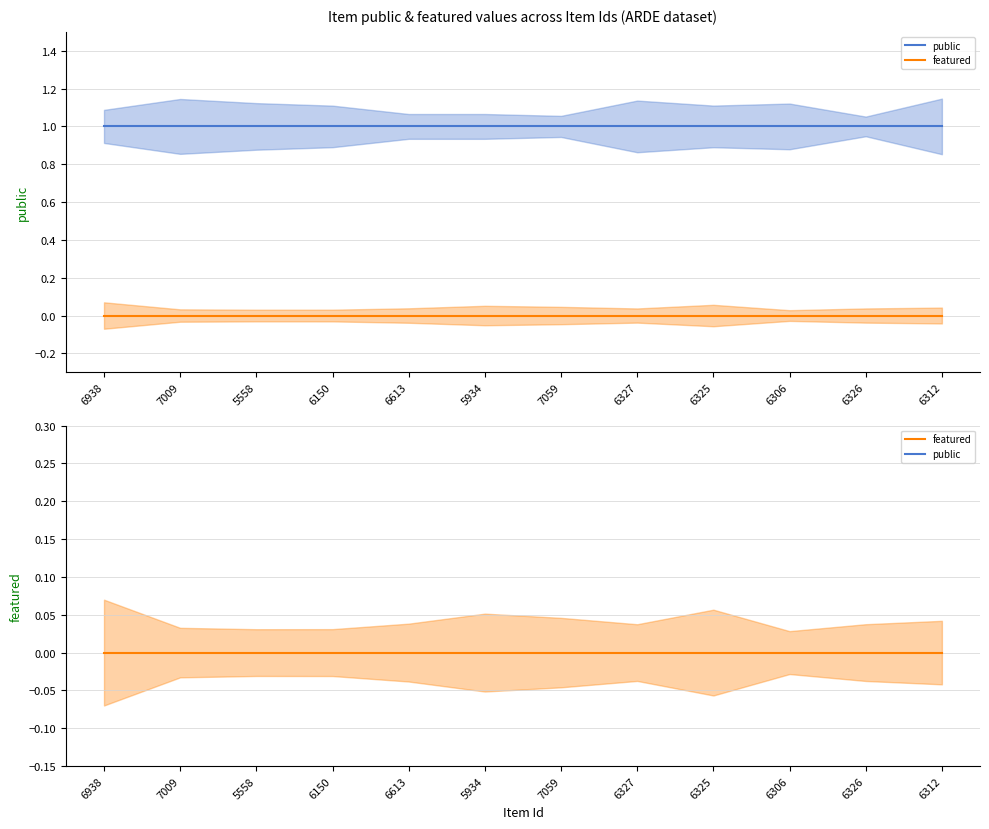

At which label is public closest to 1?

6938